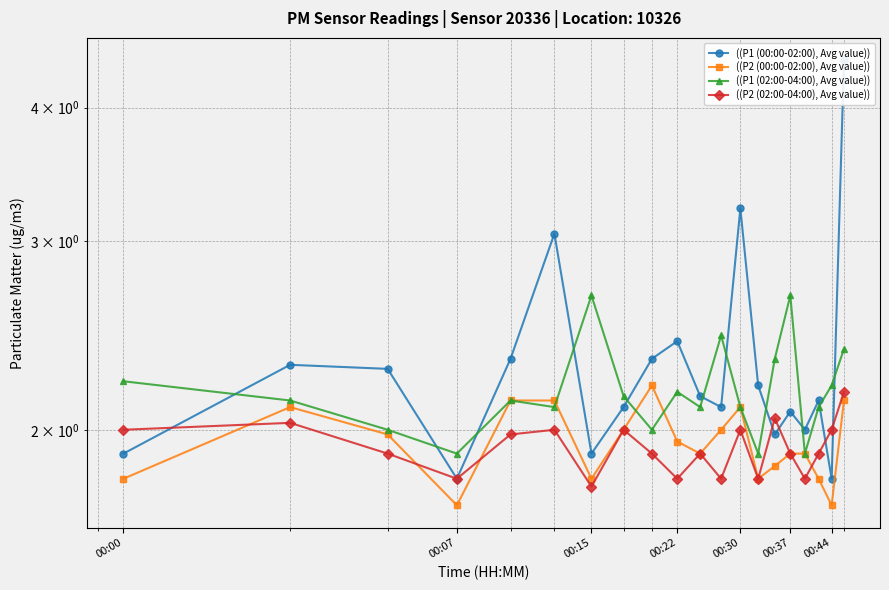

True or false: ((P1 (02:00-04:00), Avg value)) and ((P2 (02:00-04:00), Avg value)) intersect in this chart.

False